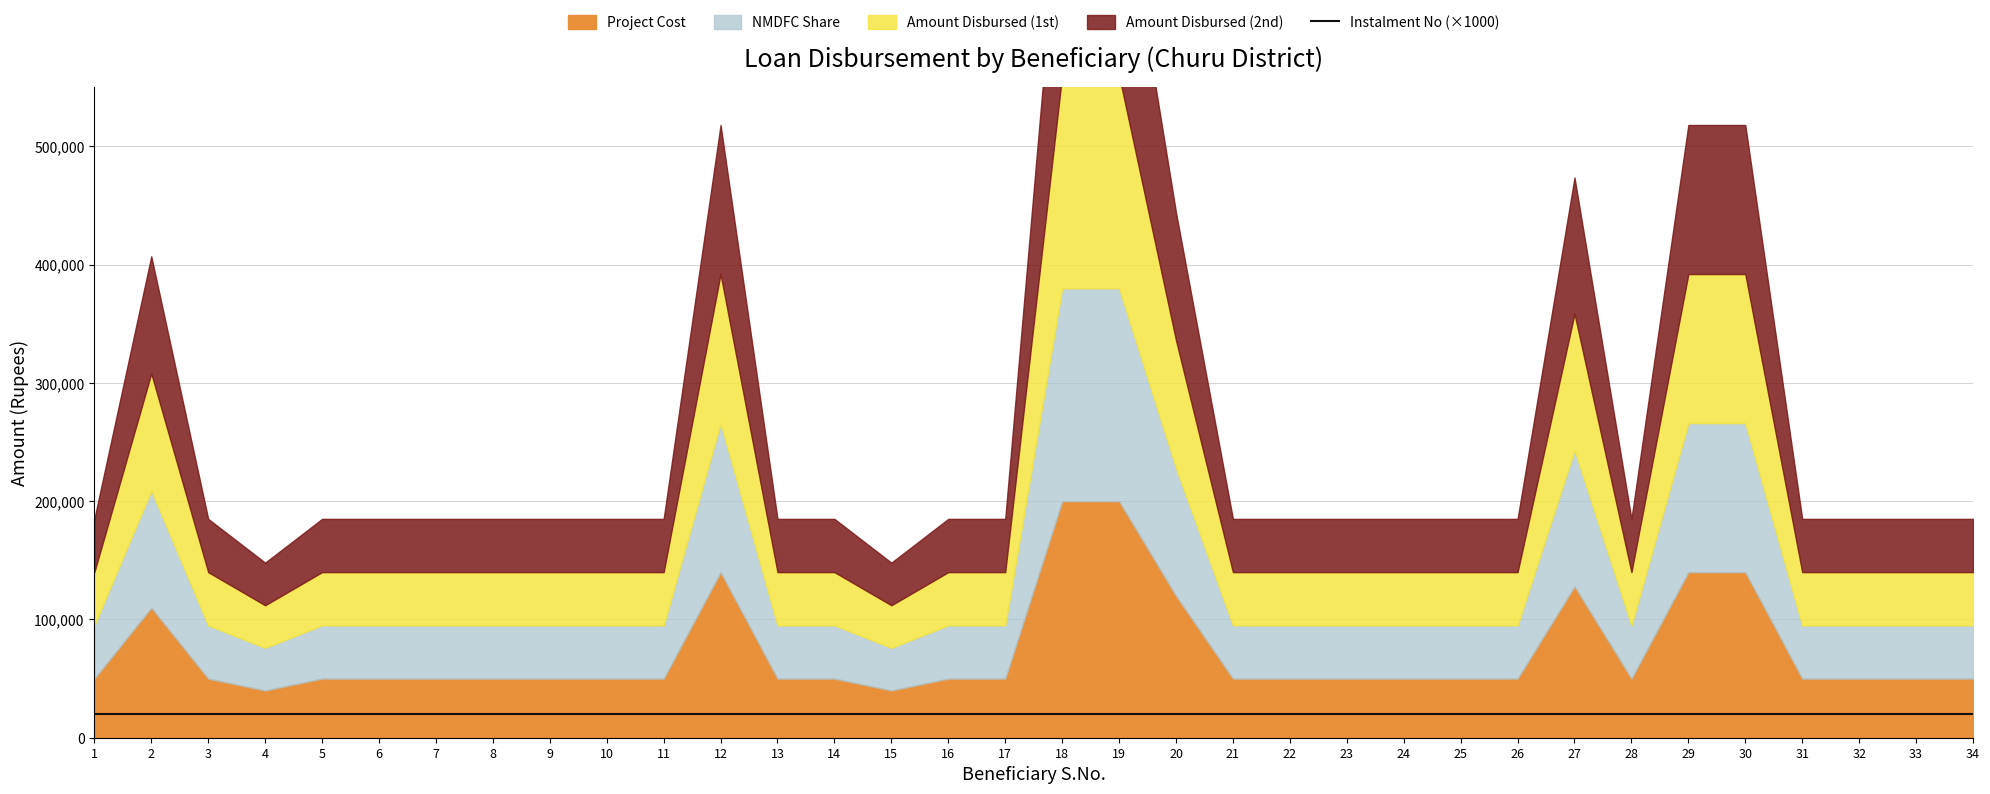

List the series in order of their peak value, highest first.

Project Cost, NMDFC Share, Amount Disbursed (1st), Amount Disbursed (2nd), Instalment No